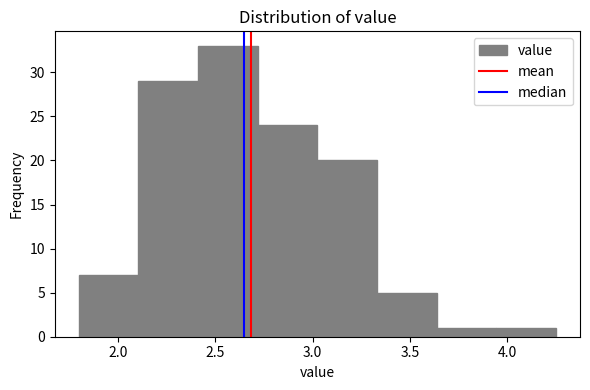

Reading left to right, list every bar in this chart as the range it spans on the x-axis followed by its height. Neither the bar edges nor the heights are printed on the chart, so give them approximately, as read against the axes.

1.80 to 2.10: 7
2.10 to 2.40: 29
2.40 to 2.70: 33
2.70 to 3.05: 24
3.05 to 3.35: 20
3.35 to 3.65: 5
3.65 to 3.95: 1
3.95 to 4.25: 1